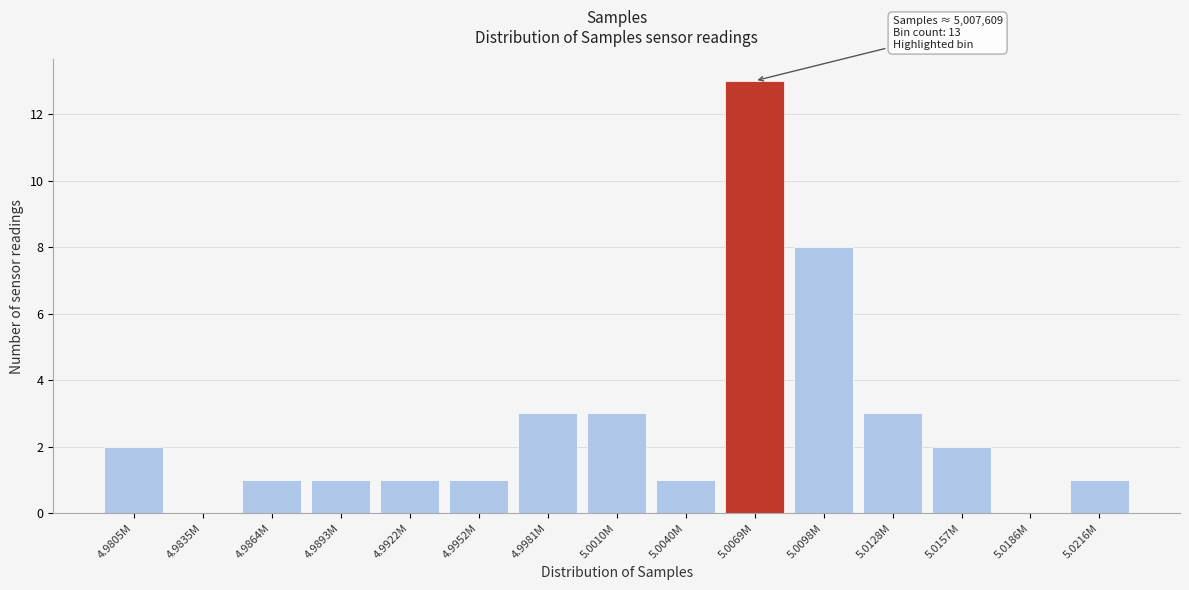

Reading left to right, transcribe all the data shown in this chart.

4.9805M=2	4.9835M=0	4.9864M=1	4.9893M=1	4.9922M=1	4.9952M=1	4.9981M=3	5.0010M=3	5.0040M=1	5.0069M=13	5.0098M=8	5.0128M=3	5.0157M=2	5.0186M=0	5.0216M=1